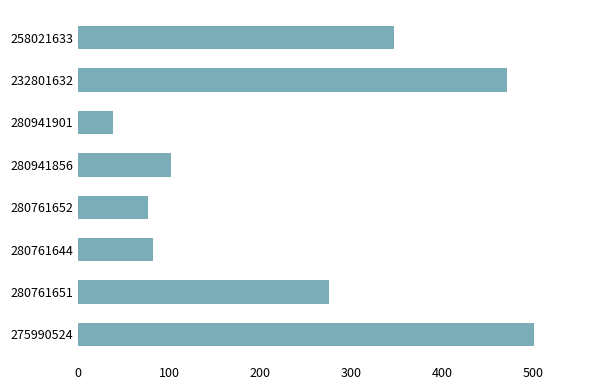

How many bars are there in total?

8